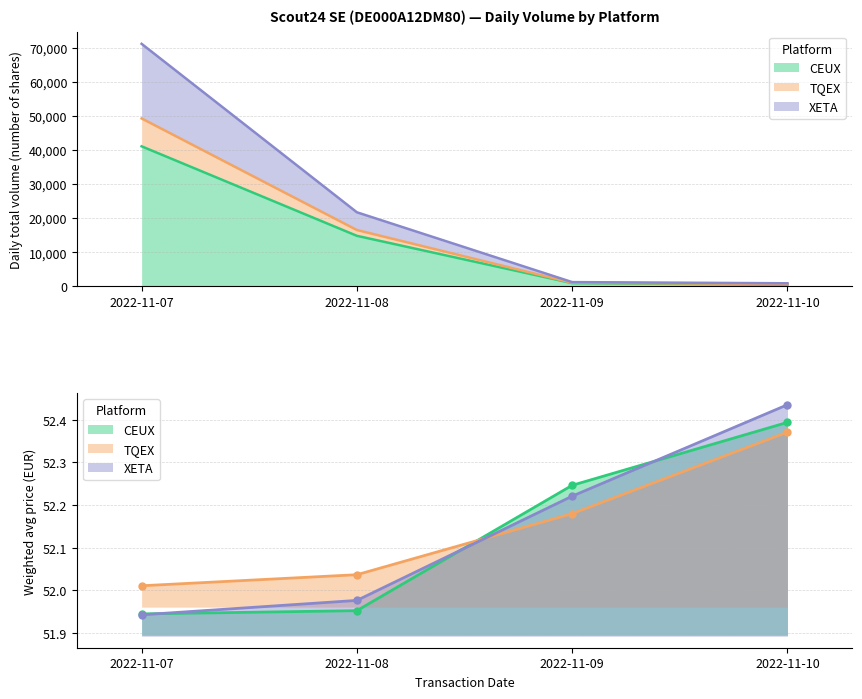

The value of TQEX at 2022-11-07 is 26732. True or false?

False